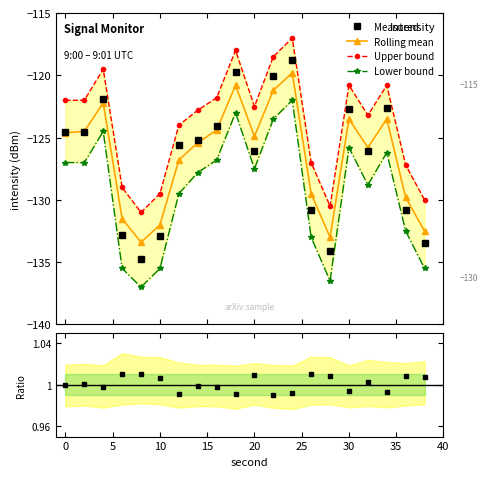

True or false: Lower bound and Upper bound intersect in this chart.

False